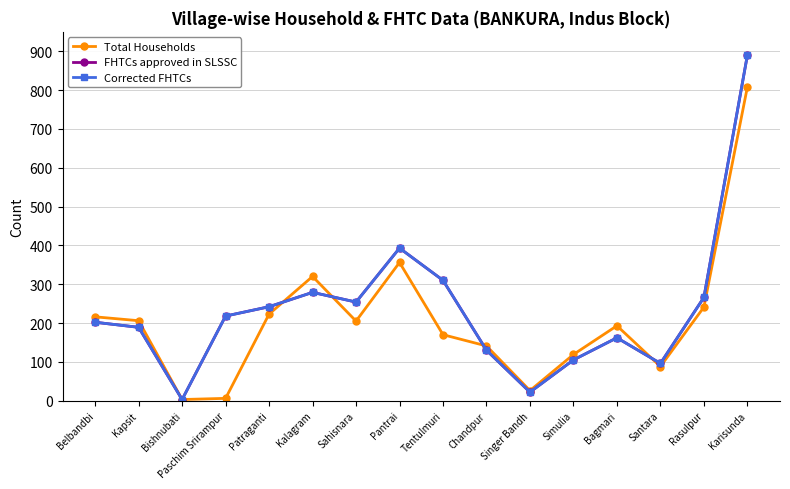

Reading left to right, transcribe all the data shown in this chart.

Total Households: 216	206	3	6	223	320	205	356	170	141	26	119	193	88	241	808
FHTCs approved in SLSSC: 202	189	3	218	242	279	254	393	310	130	22	105	162	96	266	890
Corrected FHTCs: 202	189	3	218	242	279	254	393	310	130	22	105	162	96	266	890